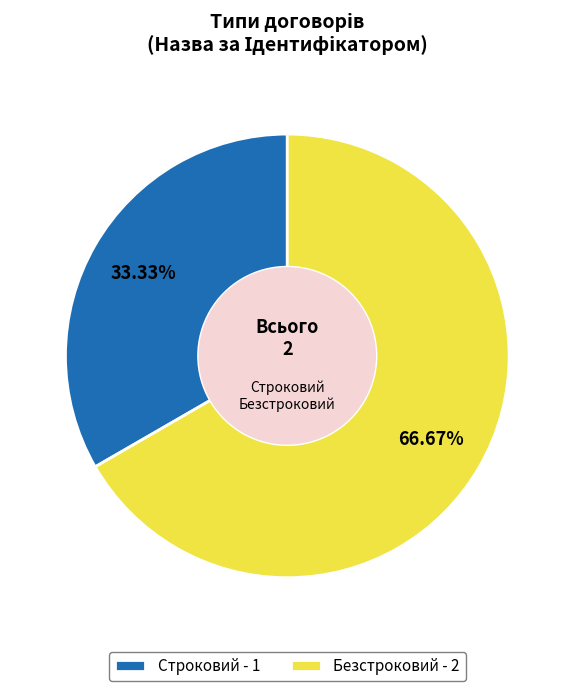

To the nearest percent, what is the average slice percentage?

50%